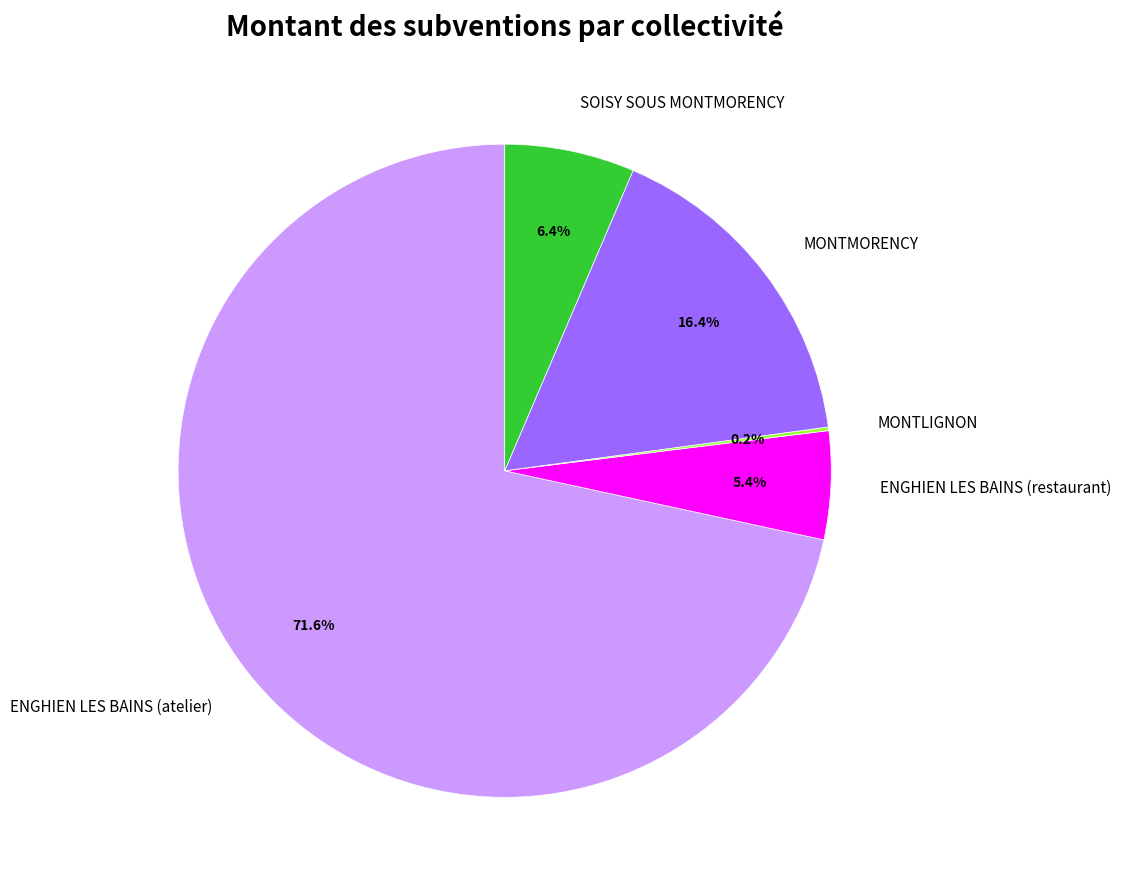

Which slice is the largest?

ENGHIEN LES BAINS (atelier)